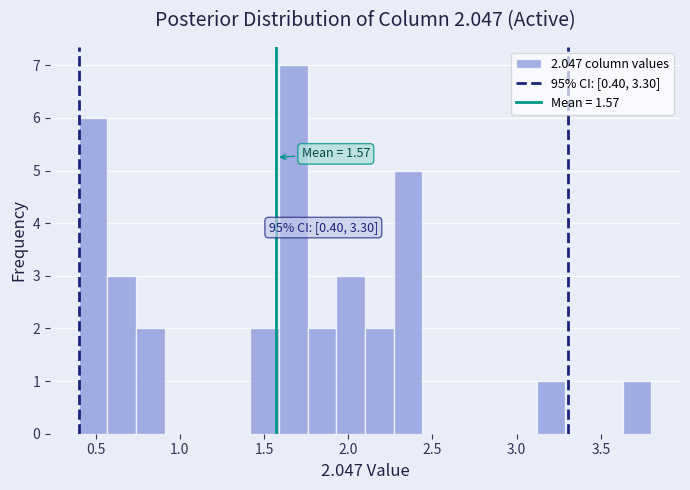

Read against the x-axis, roughly where is the centre of the tallest bar?

1.70